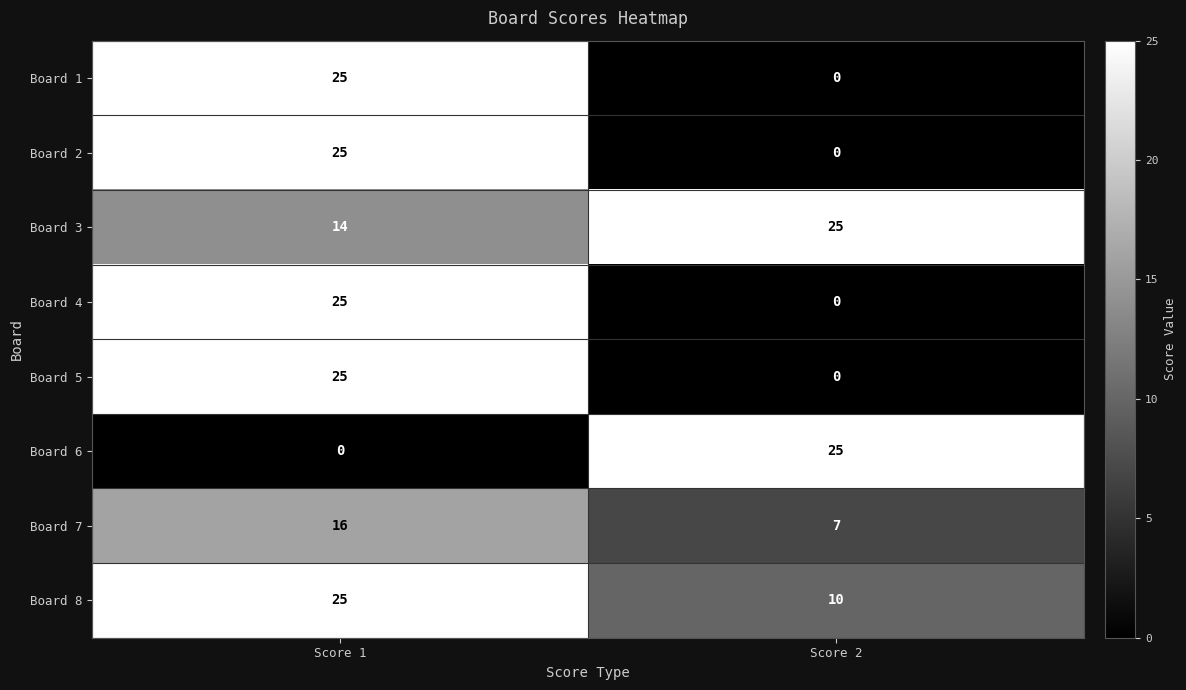

Is the value of Board 8 at Score 1 greater than the value of Board 7 at Score 1?

Yes